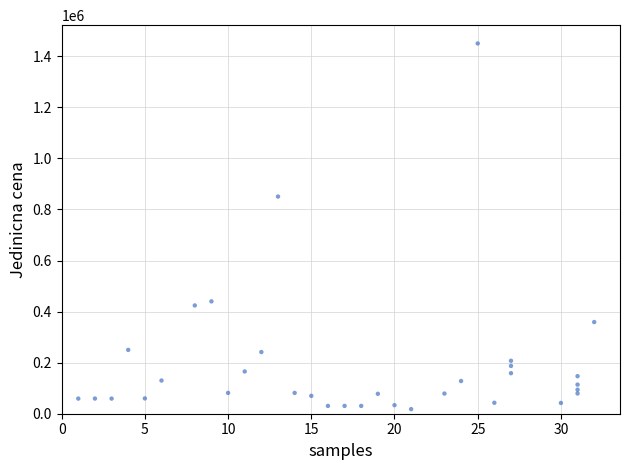

What Y value in the scatter plot is closest to 733945?

850500